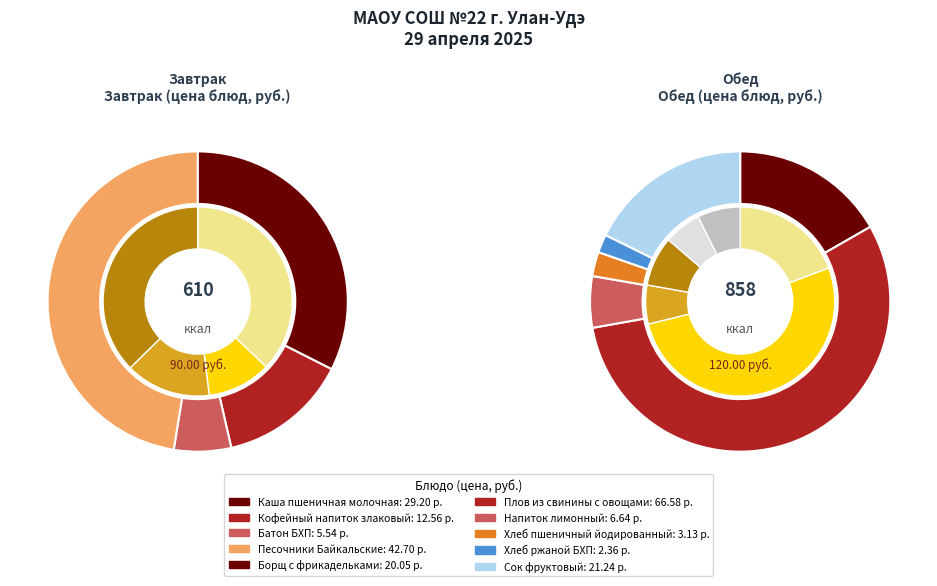

What is the change in value from Каша пшеничная молочная to Сок фруктовый?

-8.0